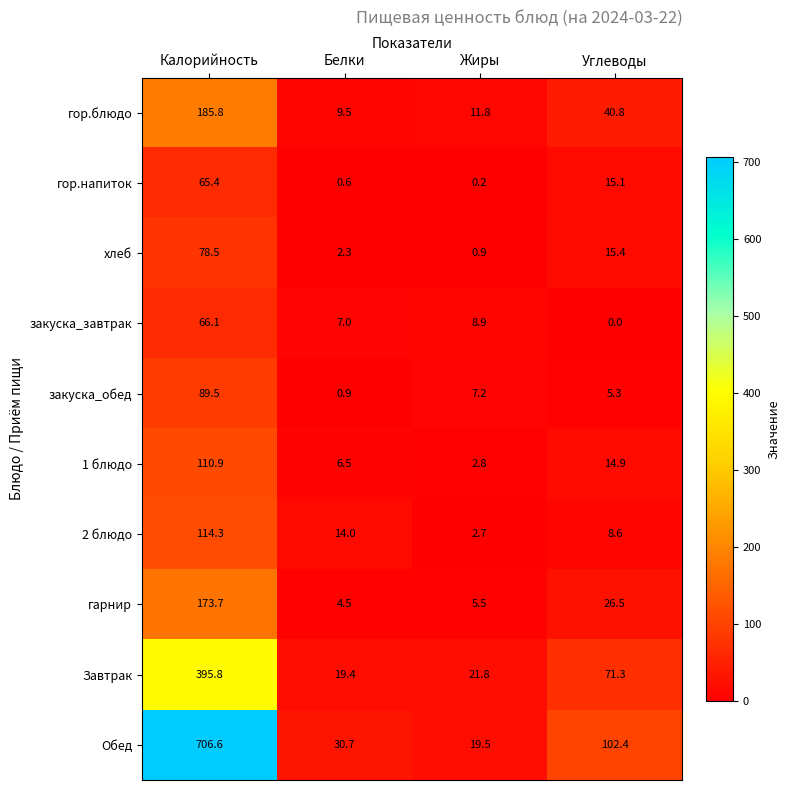

At which label does закуска_завтрак first exceed 8?

Калорийность